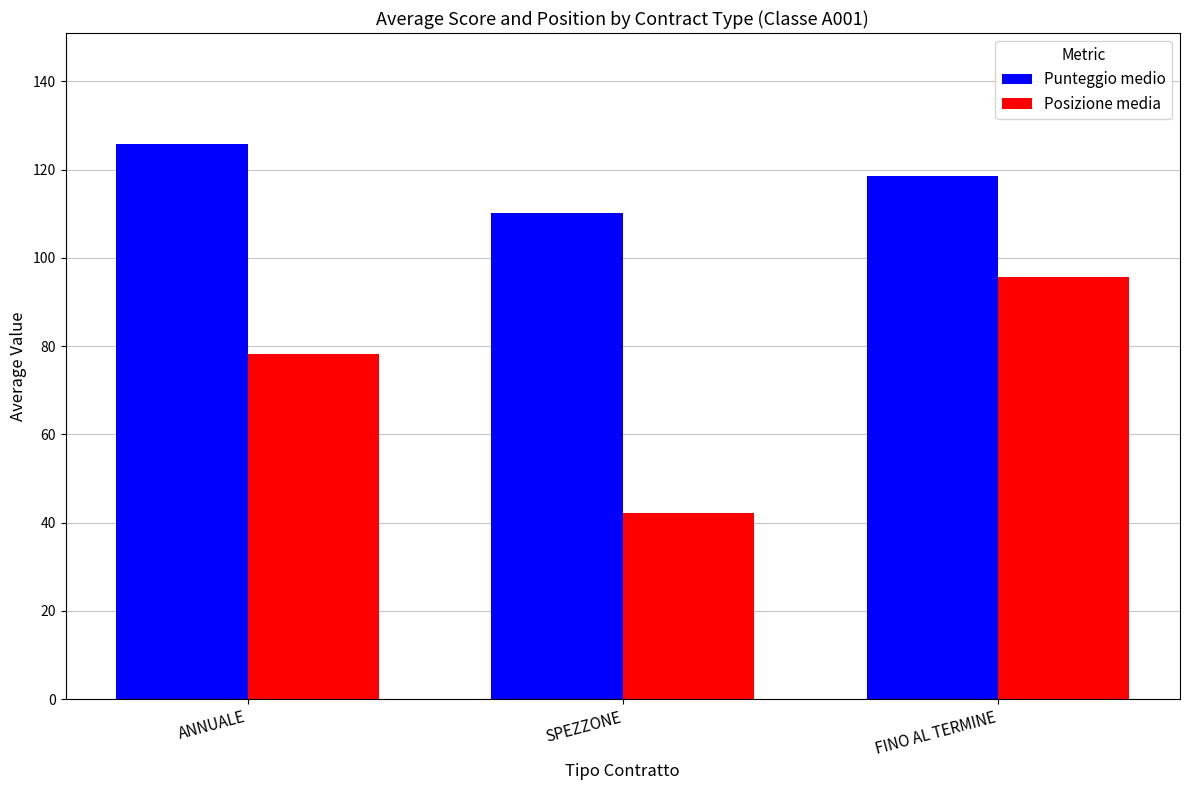

How many bars are there in total?

6